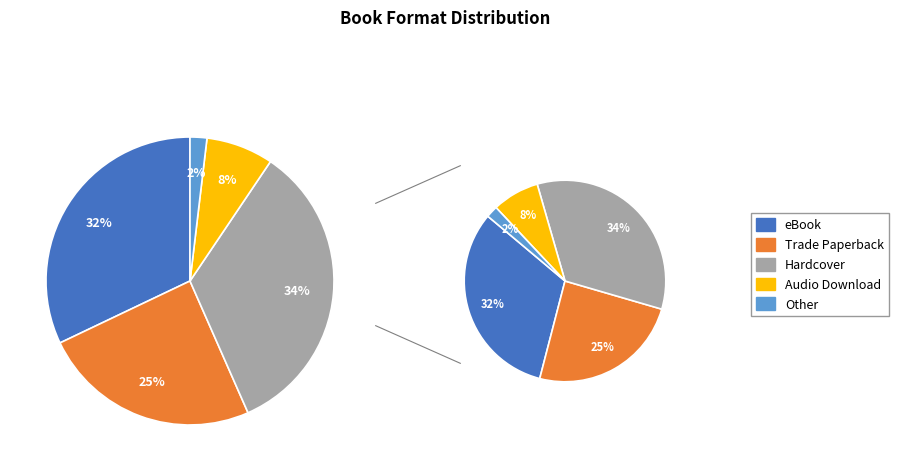

What is the ratio of the value at Other to the value at Hardcover?

0.1